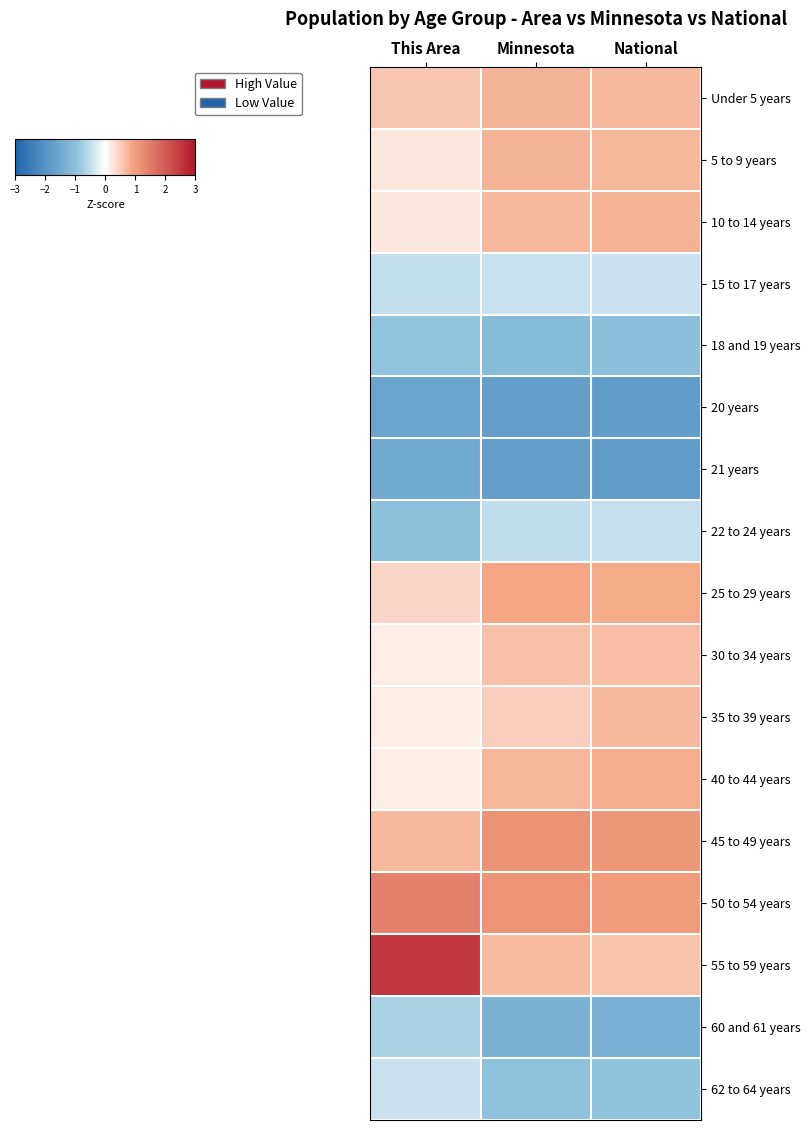

Reading left to right, what are all the values shown in this chart?

Under 5 years: This Area=0.5	Minnesota=0.7	National=0.7
5 to 9 years: This Area=0.2	Minnesota=0.7	National=0.7
10 to 14 years: This Area=0.2	Minnesota=0.7	National=0.8
15 to 17 years: This Area=-0.5	Minnesota=-0.4	National=-0.4
18 and 19 years: This Area=-0.9	Minnesota=-1.1	National=-1.1
20 years: This Area=-1.6	Minnesota=-1.7	National=-1.8
21 years: This Area=-1.5	Minnesota=-1.8	National=-1.8
22 to 24 years: This Area=-1.0	Minnesota=-0.5	National=-0.5
25 to 29 years: This Area=0.4	Minnesota=0.9	National=0.8
30 to 34 years: This Area=0.2	Minnesota=0.6	National=0.7
35 to 39 years: This Area=0.2	Minnesota=0.5	National=0.7
40 to 44 years: This Area=0.2	Minnesota=0.7	National=0.8
45 to 49 years: This Area=0.7	Minnesota=1.2	National=1.1
50 to 54 years: This Area=1.4	Minnesota=1.1	National=1.0
55 to 59 years: This Area=2.5	Minnesota=0.7	National=0.6
60 and 61 years: This Area=-0.7	Minnesota=-1.3	National=-1.4
62 to 64 years: This Area=-0.4	Minnesota=-1.0	National=-1.0